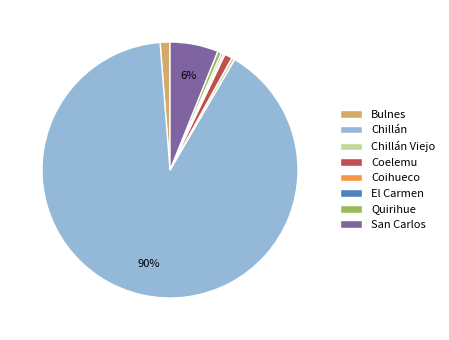

Between Bulnes and Quirihue, which is larger?

Bulnes